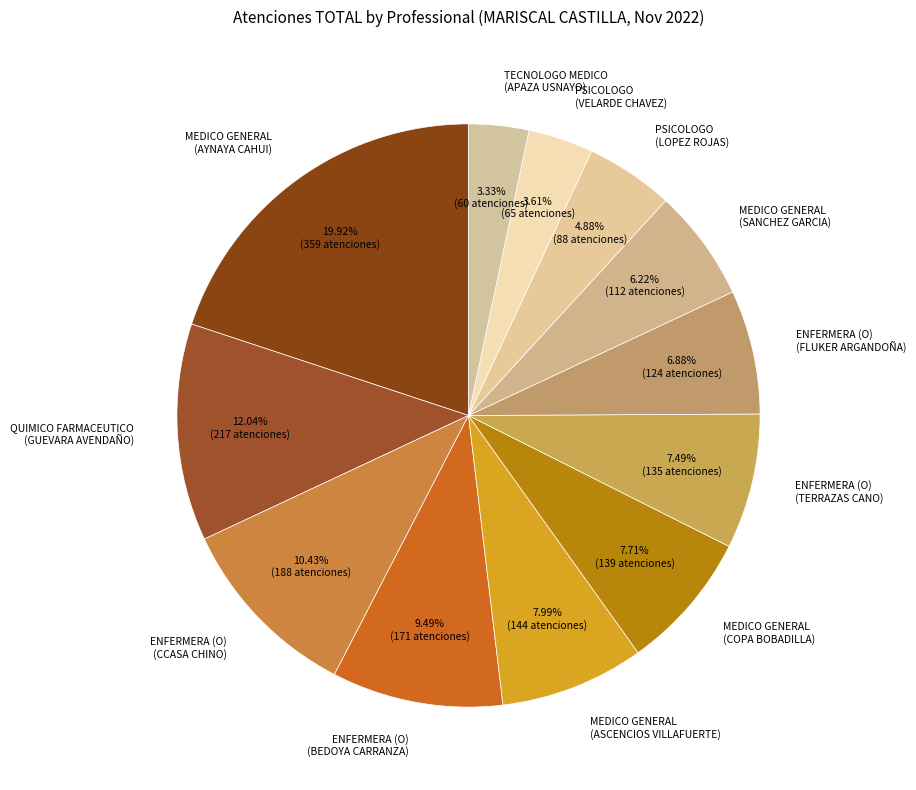

What is the ratio of the value at ENFERMERA (O) (FLUKER ARGANDOÑA) to the value at QUIMICO FARMACEUTICO (GUEVARA AVENDAÑO)?

0.6